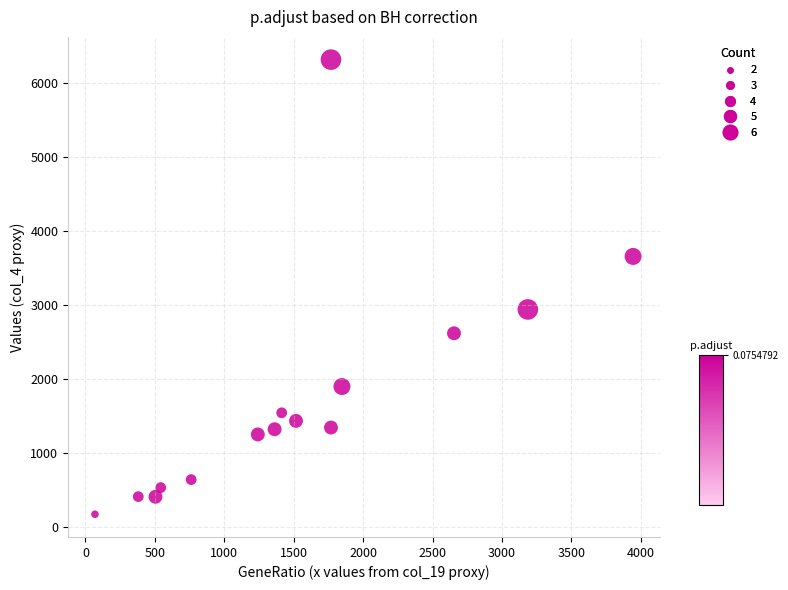

What is the range of X values (max minus min)?

3876